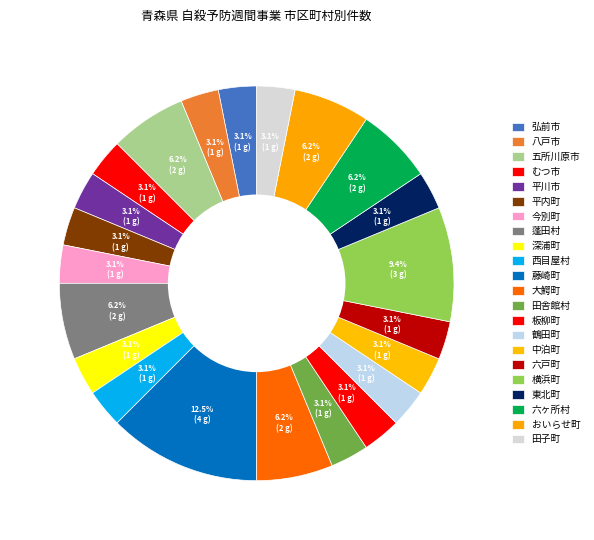

How many segments does this pie chart have?

22